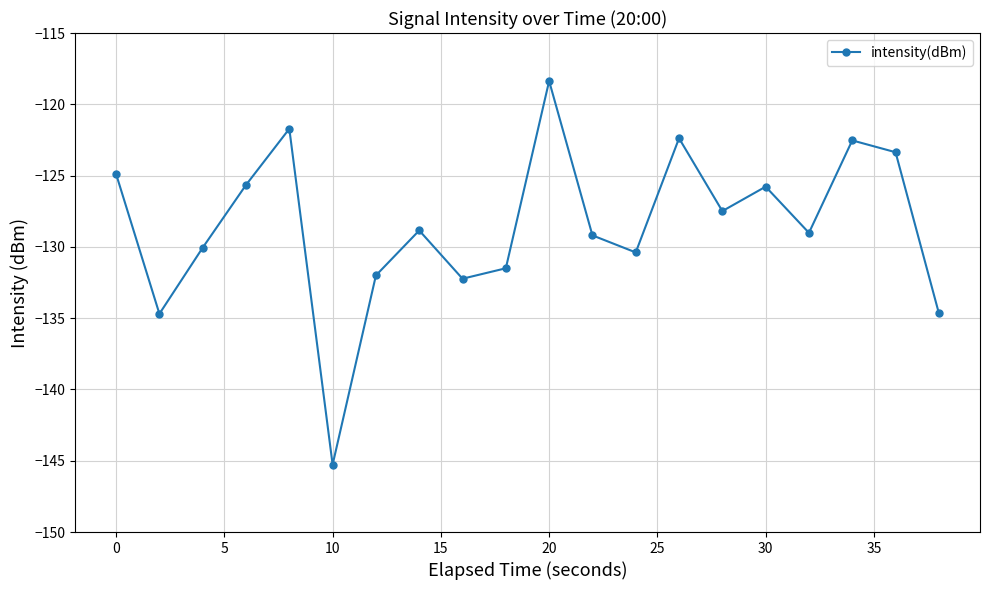

What is the sum of all values?

-2570.0